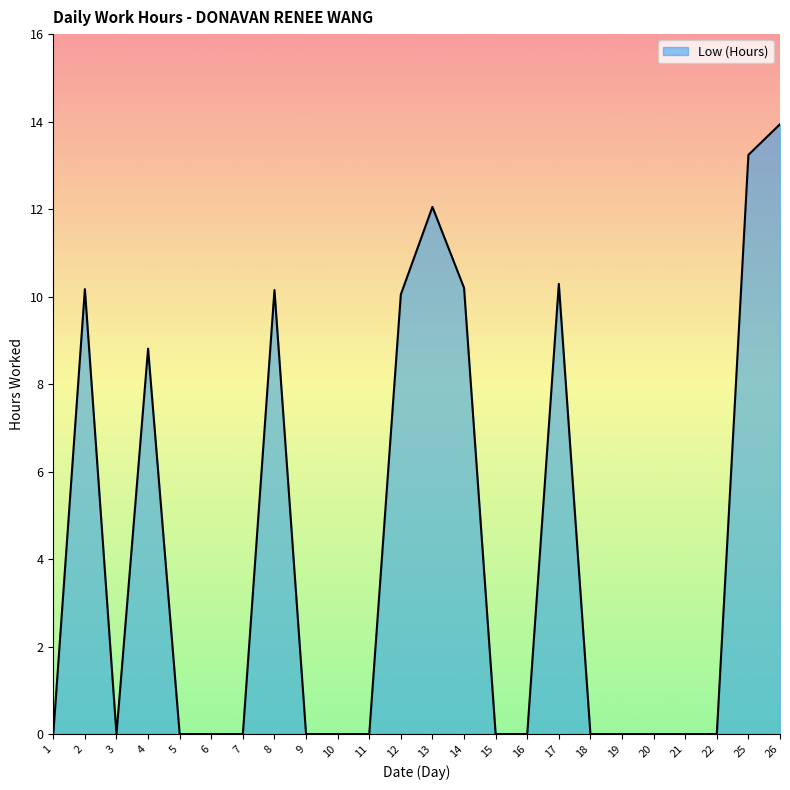

What is the greatest value displayed?

13.9